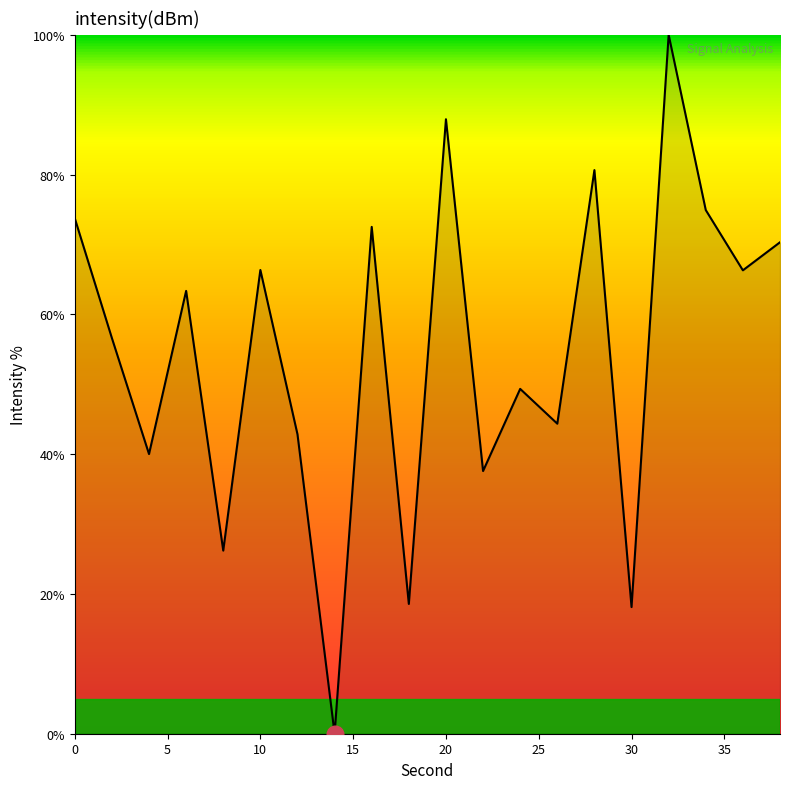

What is the greatest value displayed?

100.0